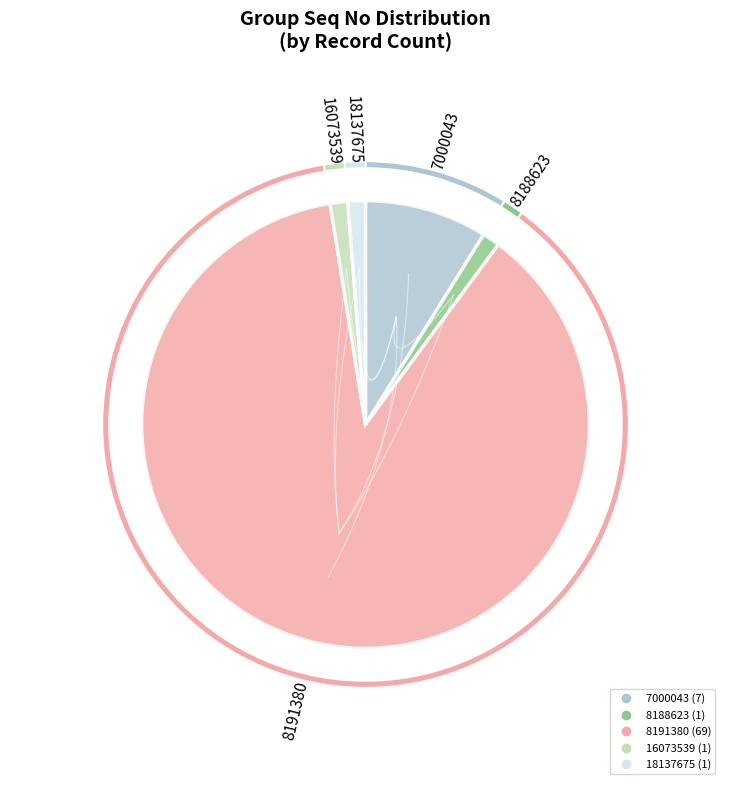

Between 18137675 and 7000043, which is larger?

7000043